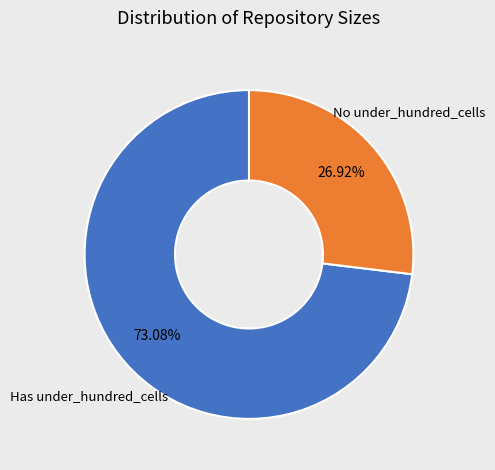

How many slices are in this pie chart?

2